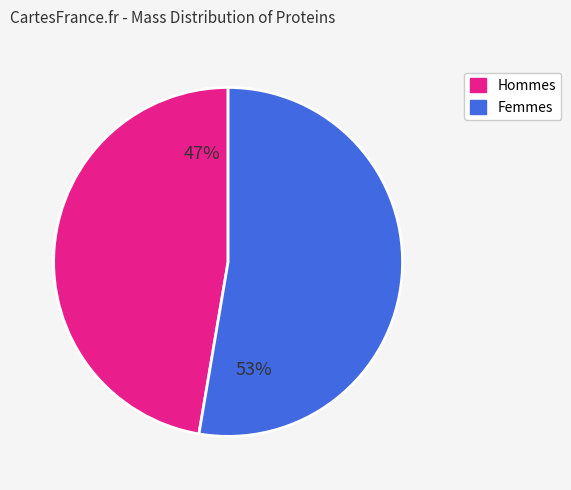

Does any single category account for the majority?

Yes